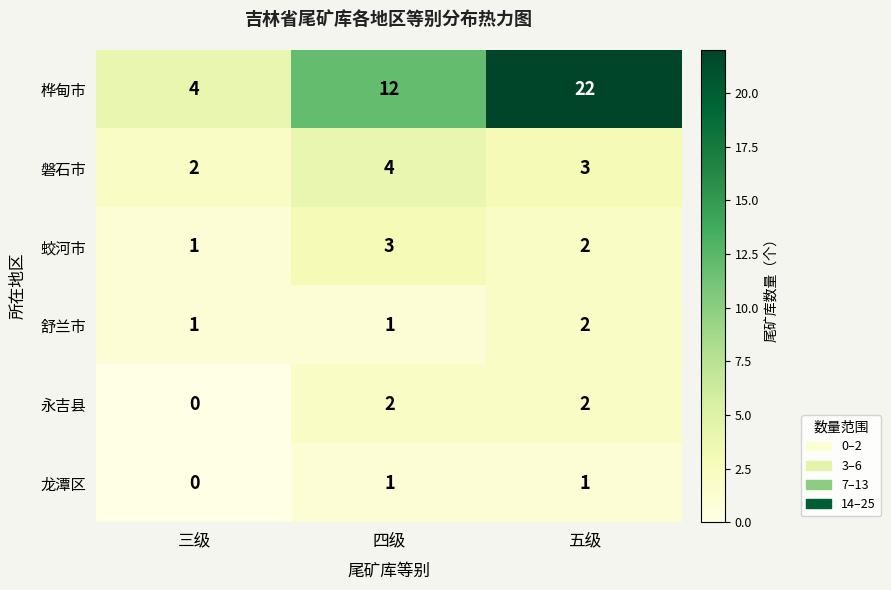

List the labels in order of 磐石市 value, largest first.

四级, 五级, 三级